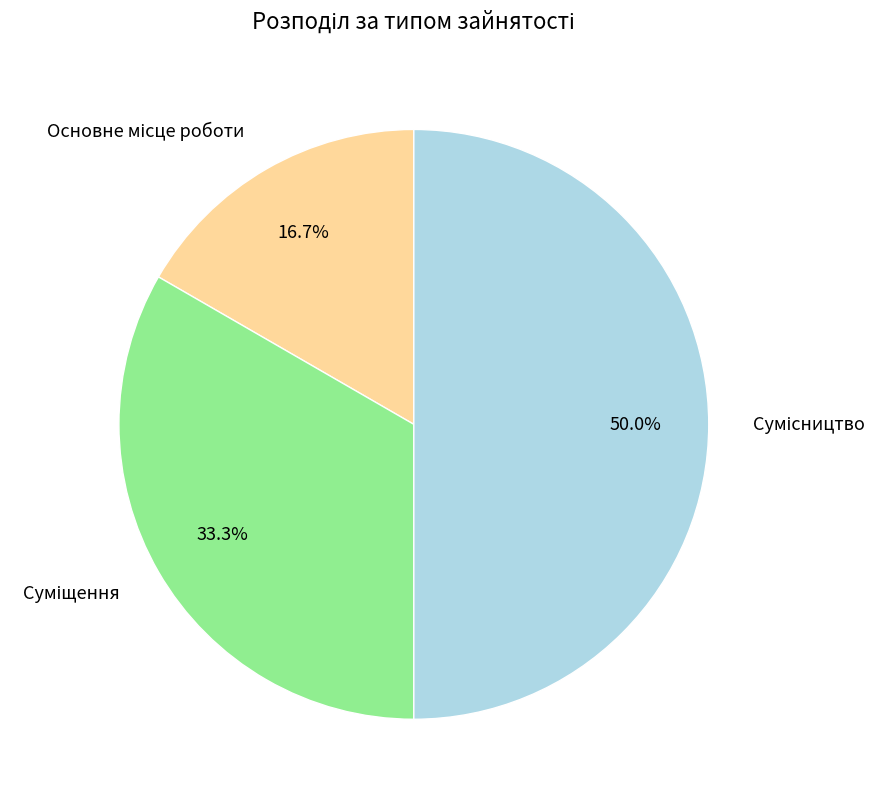

Is the sum of Суміщення and Сумісництво greater than half?

Yes